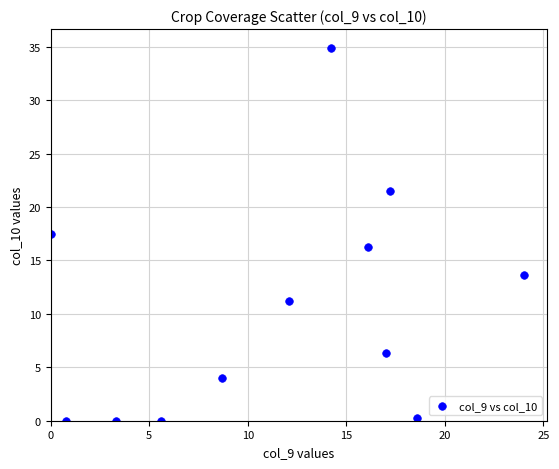

What is the range of Y values (max minus min)?

34.9